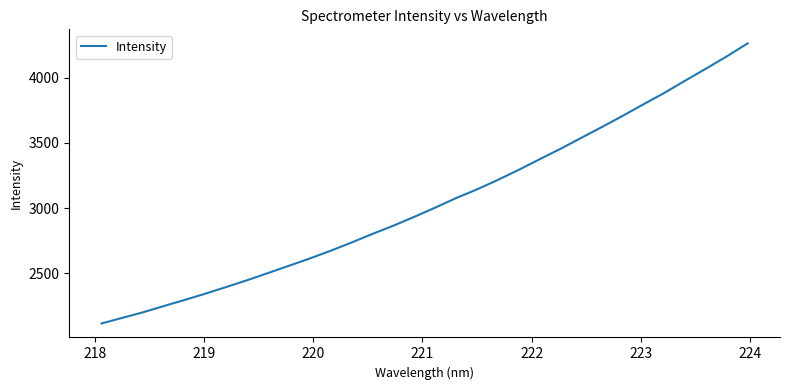

What is the greatest value displayed?

4263.9